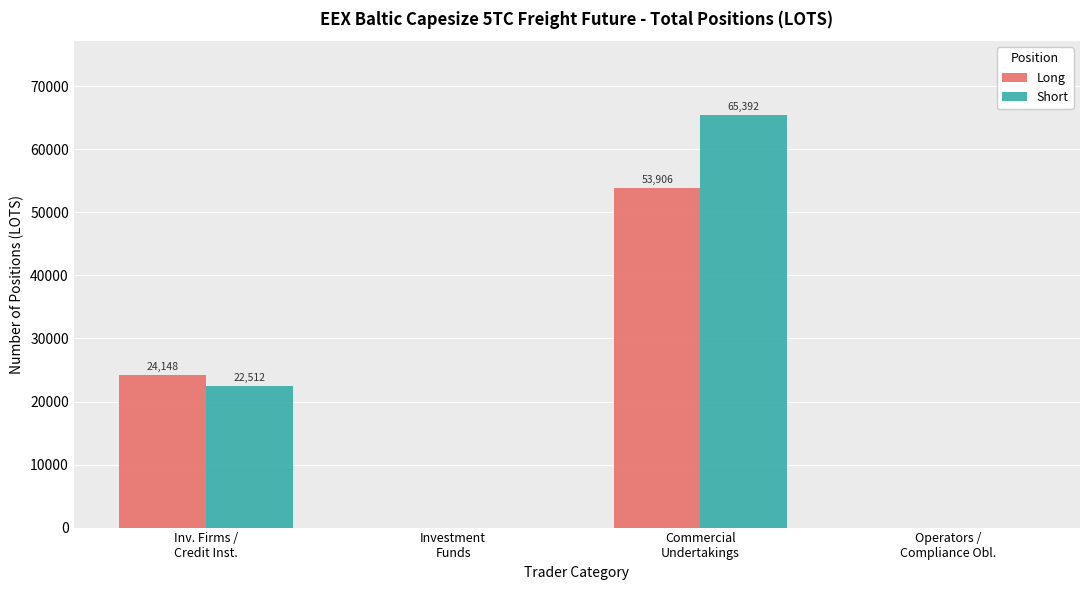

Which series has the largest total across all categories?

Short